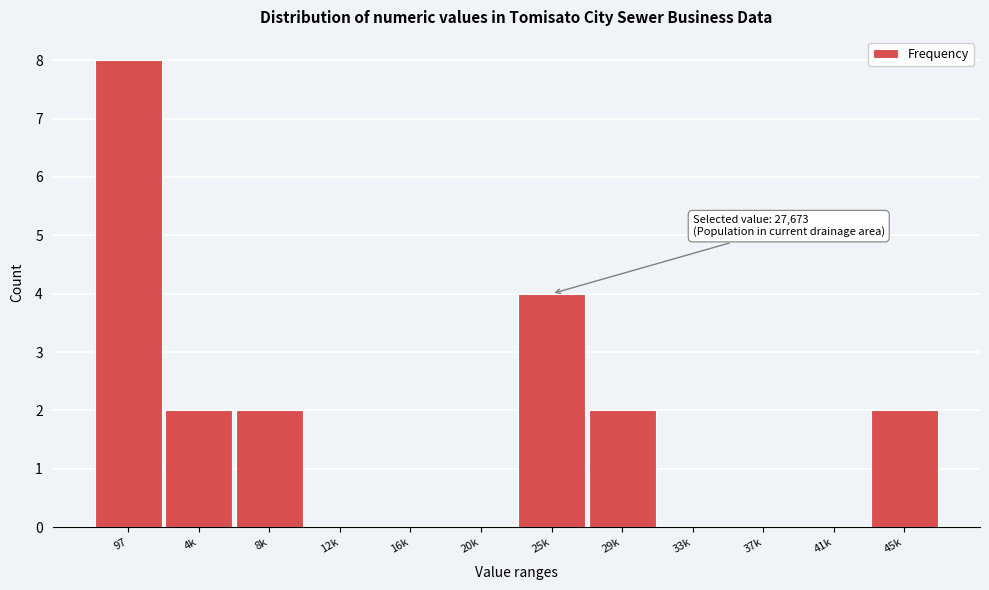

Reading left to right, extract all data points from this chart.

97=8	4k=2	8k=2	12k=0	16k=0	20k=0	25k=4	29k=2	33k=0	37k=0	41k=0	45k=2